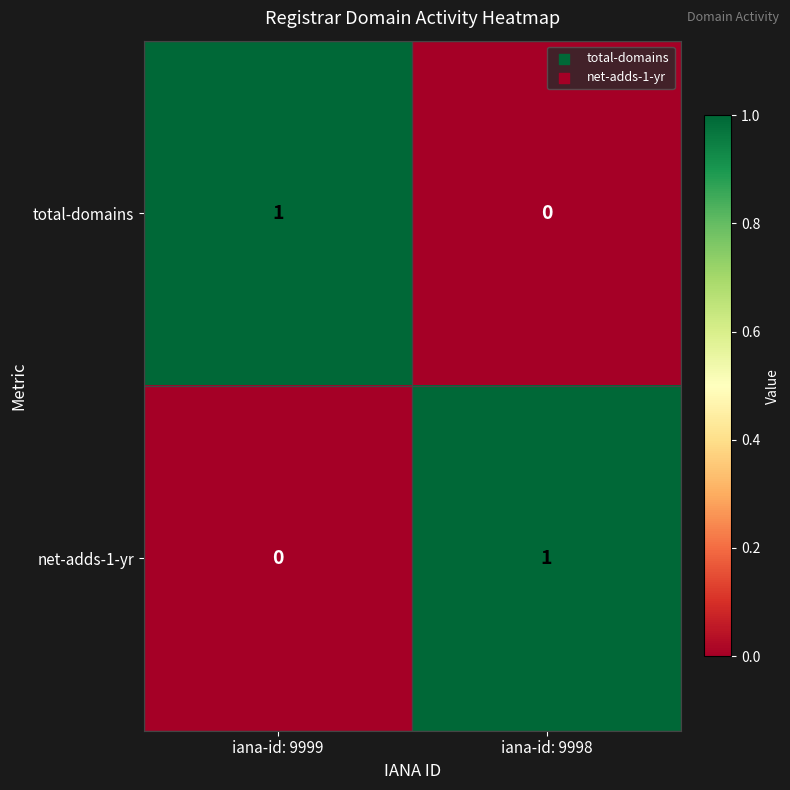

Which category has the highest value in the total-domains series?

iana-id: 9999